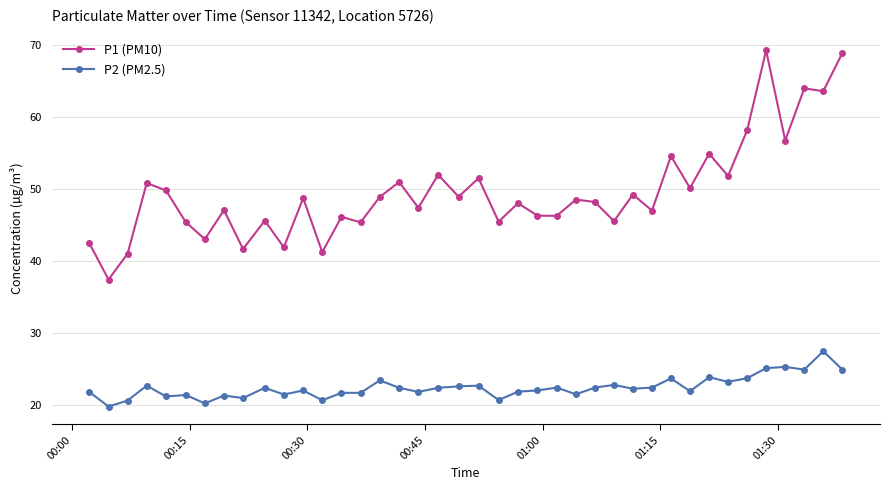

Is this an area chart (filled region under the line)?

No